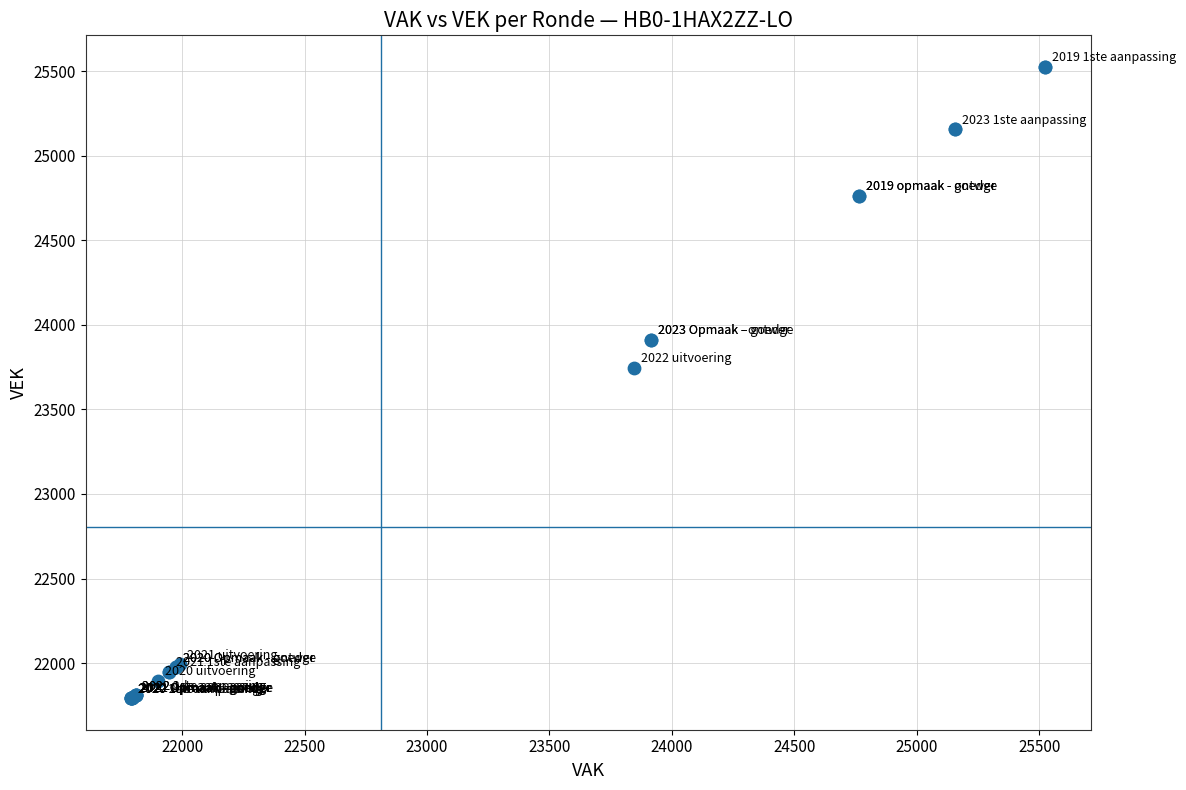

What Y value in the scatter plot is closest to 23659?

23746